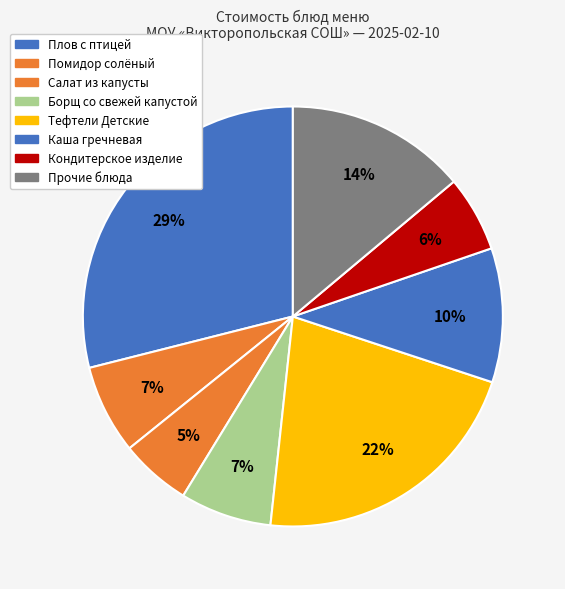

How many slices are in this pie chart?

8